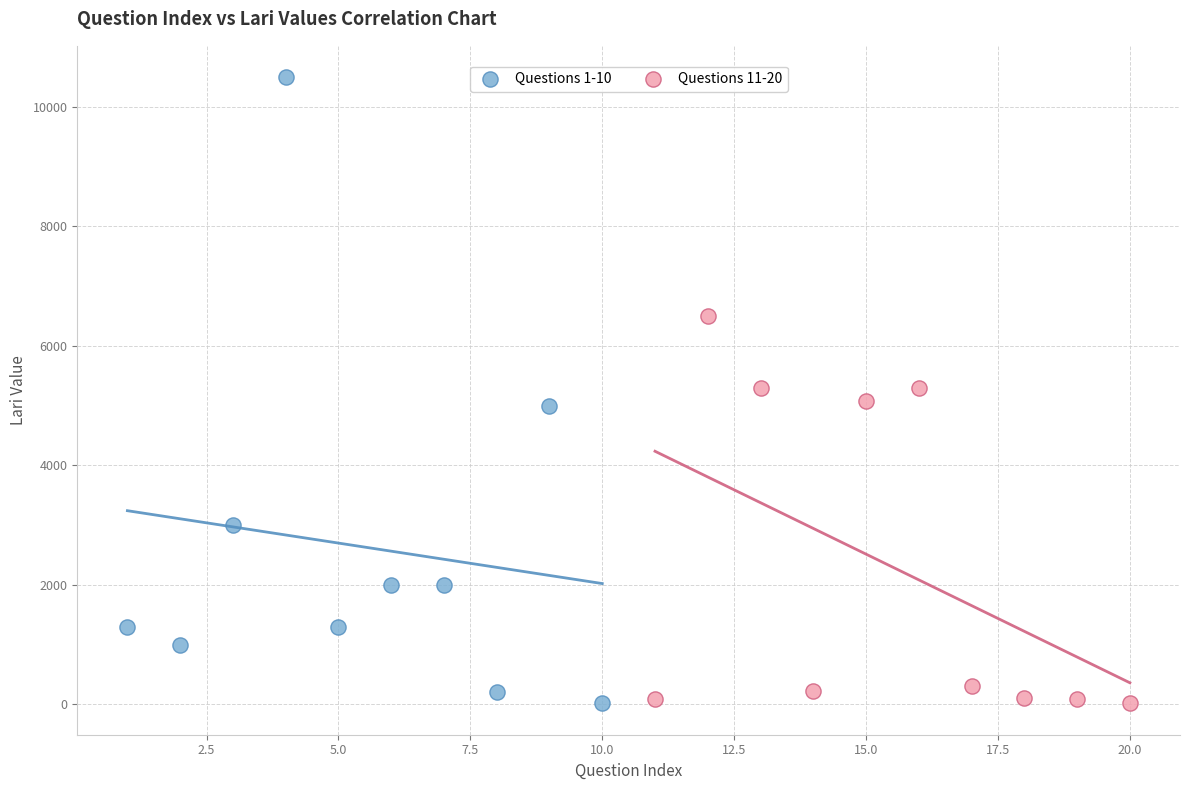

Which series has the largest Y range (max minus min)?

Questions 1-10